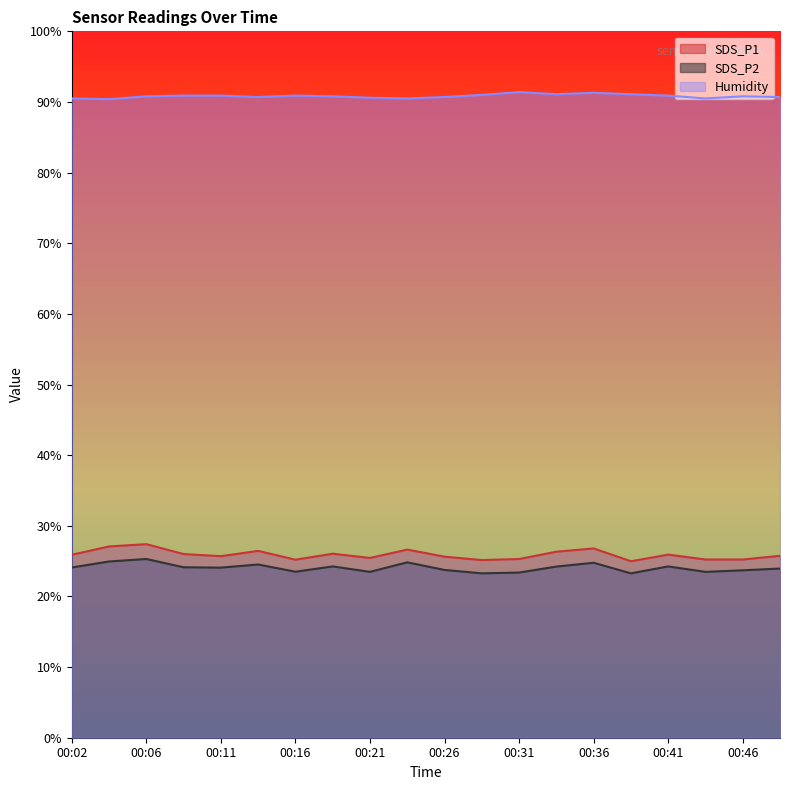

Reading left to right, transcribe all the data shown in this chart.

SDS_P1: 25.9	27.1	27.4	26.0	25.7	26.4	25.2	26.1	25.4	26.6	25.6	25.1	25.3	26.3	26.8	25.0	25.9	25.2	25.2	25.8
SDS_P2: 24.1	24.9	25.3	24.1	24.1	24.5	23.5	24.2	23.5	24.8	23.8	23.3	23.4	24.2	24.8	23.3	24.2	23.5	23.7	23.9
Humidity: 90.5	90.4	90.8	90.9	90.9	90.7	90.9	90.8	90.6	90.5	90.7	91.0	91.4	91.1	91.3	91.1	90.9	90.5	90.8	90.7